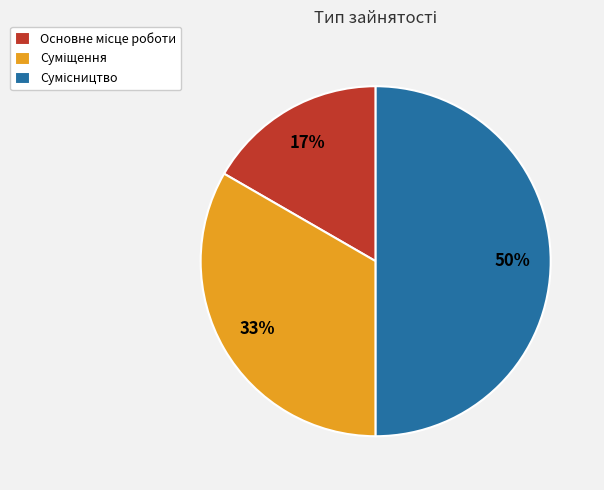

How many segments does this pie chart have?

3